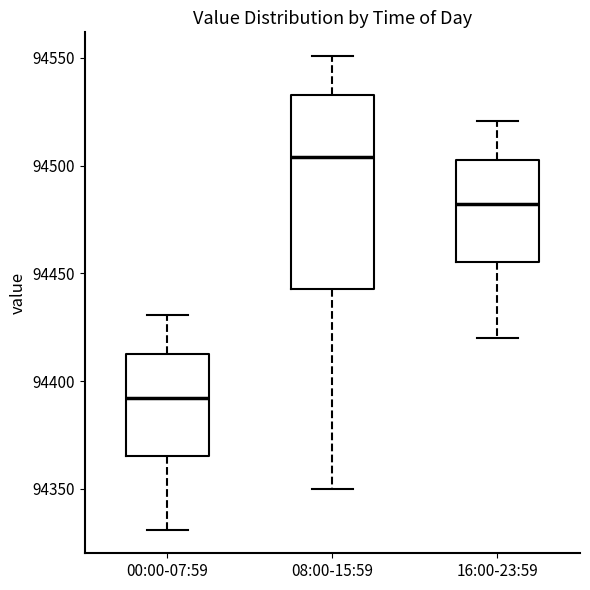

Reading left to right, read every box against the y-axis: the position of its median line, the range the box covers, and the ends of its whiskers. The values are not printed on the chart, so give them approximately, as read against the axis.

00:00-07:59: median 94390, box 94365 to 94415, whiskers 94330 to 94430
08:00-15:59: median 94505, box 94445 to 94535, whiskers 94350 to 94550
16:00-23:59: median 94480, box 94455 to 94505, whiskers 94420 to 94520